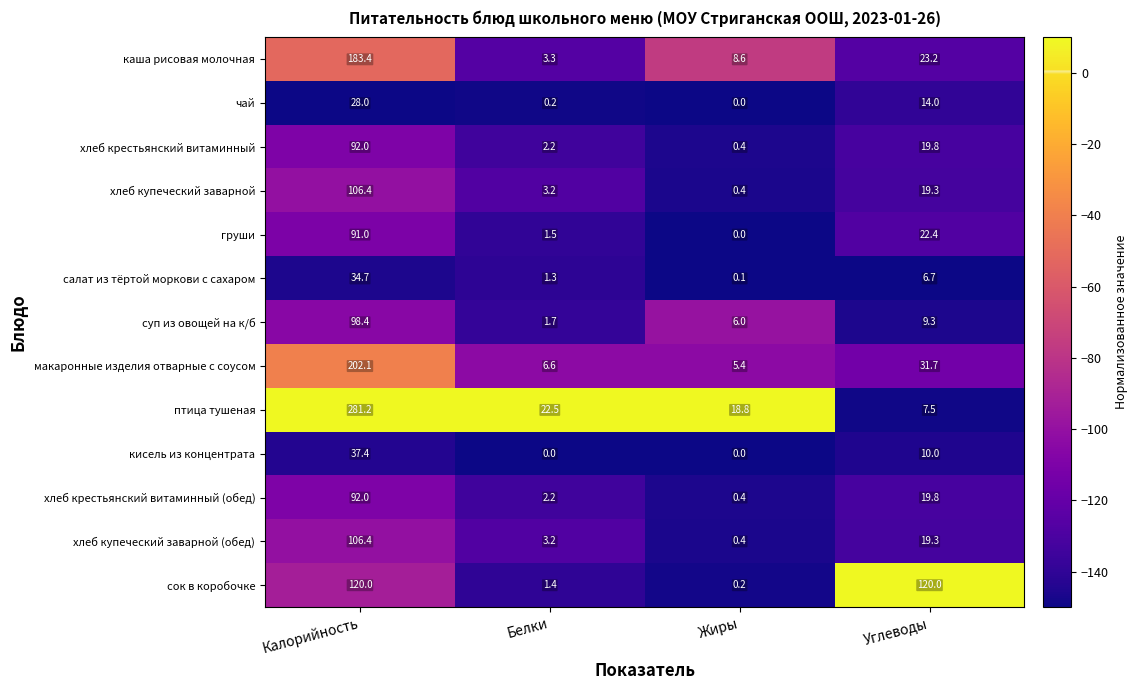

What is the smallest value displayed?

0.0